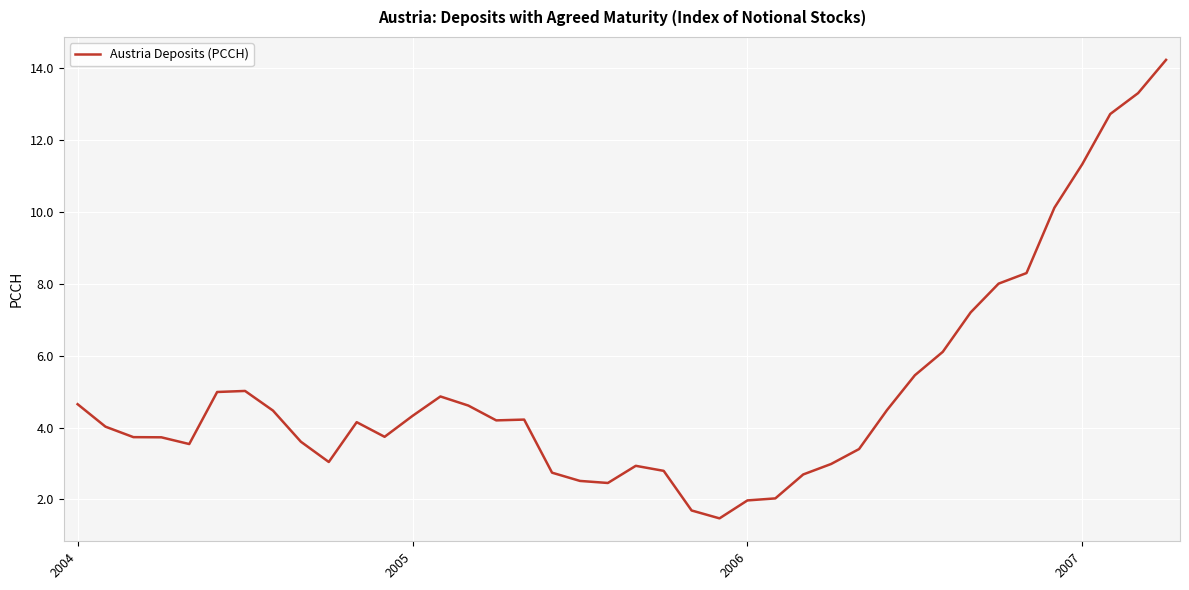

What is the maximum value shown in the chart?

14.2